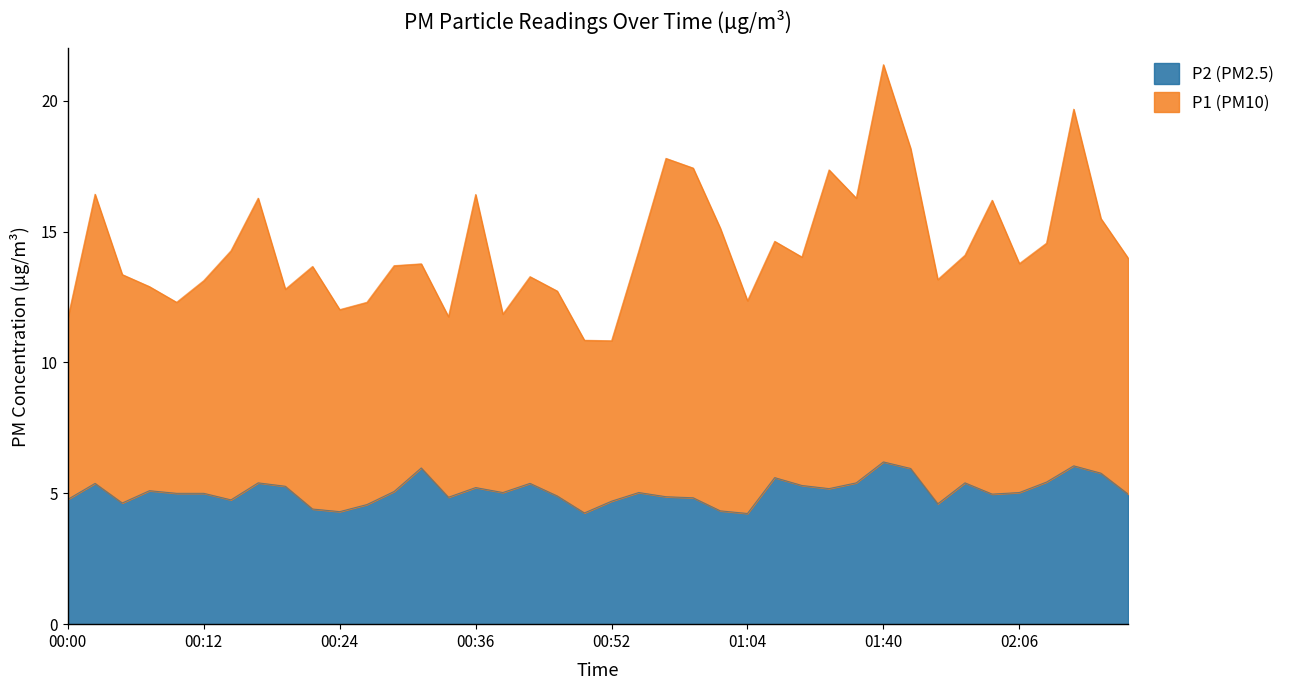

Does the chart have visible grid lines?

No